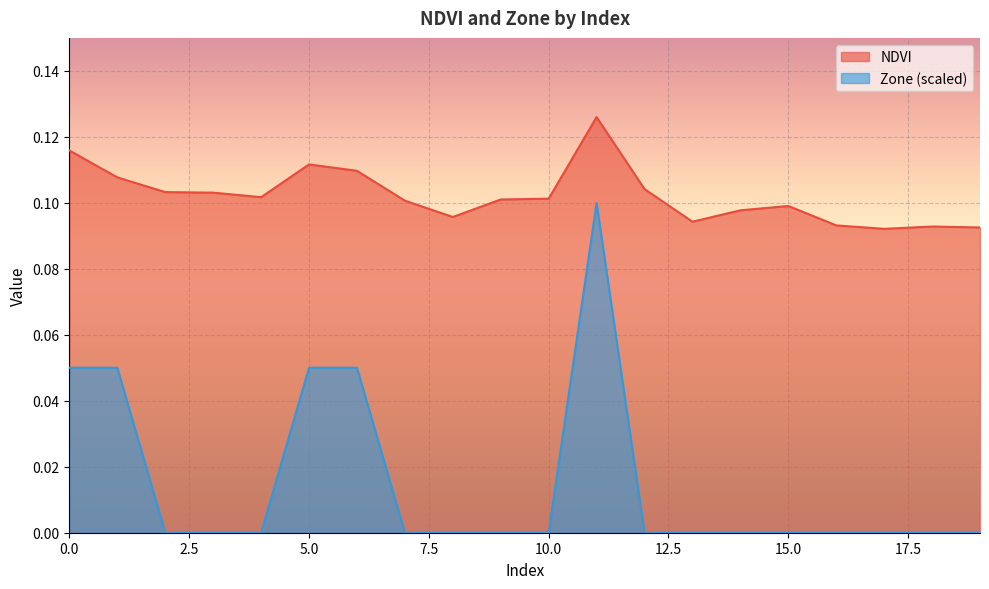

The value of Zone at 14 is 0.1. True or false?

False